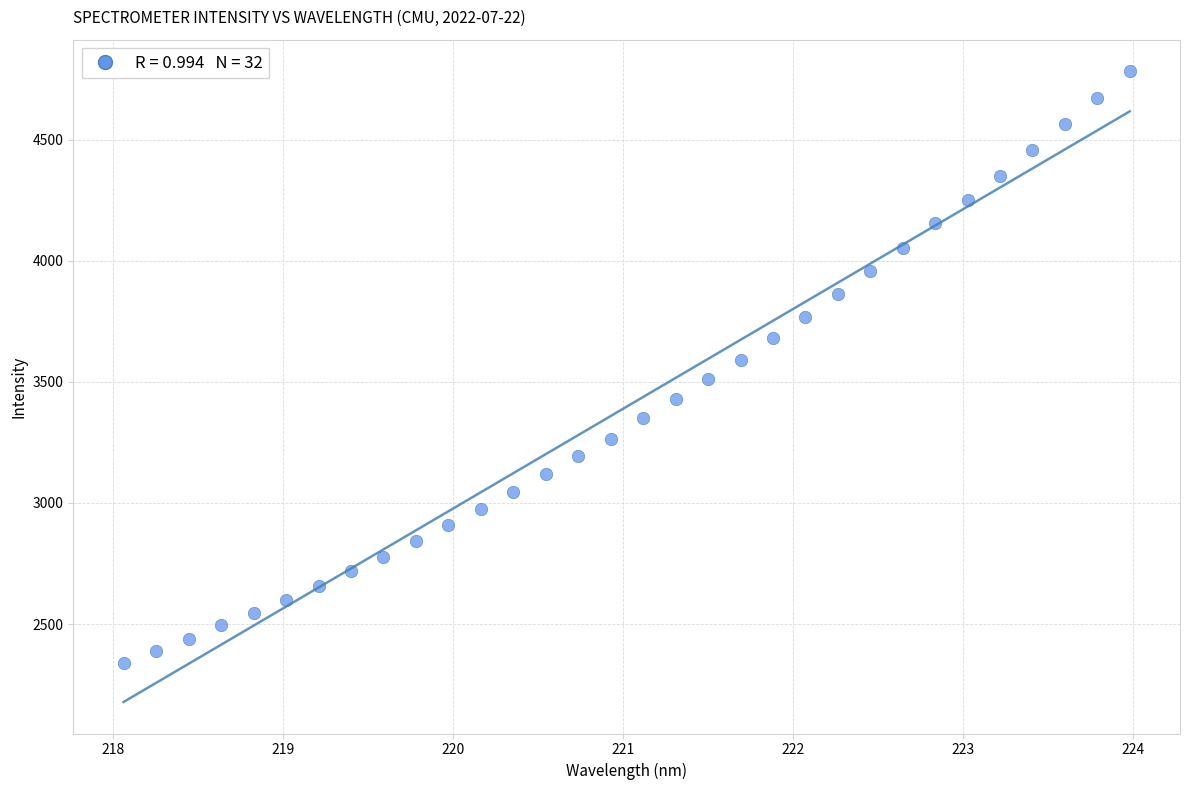

What is the range of X values (max minus min)?

5.9